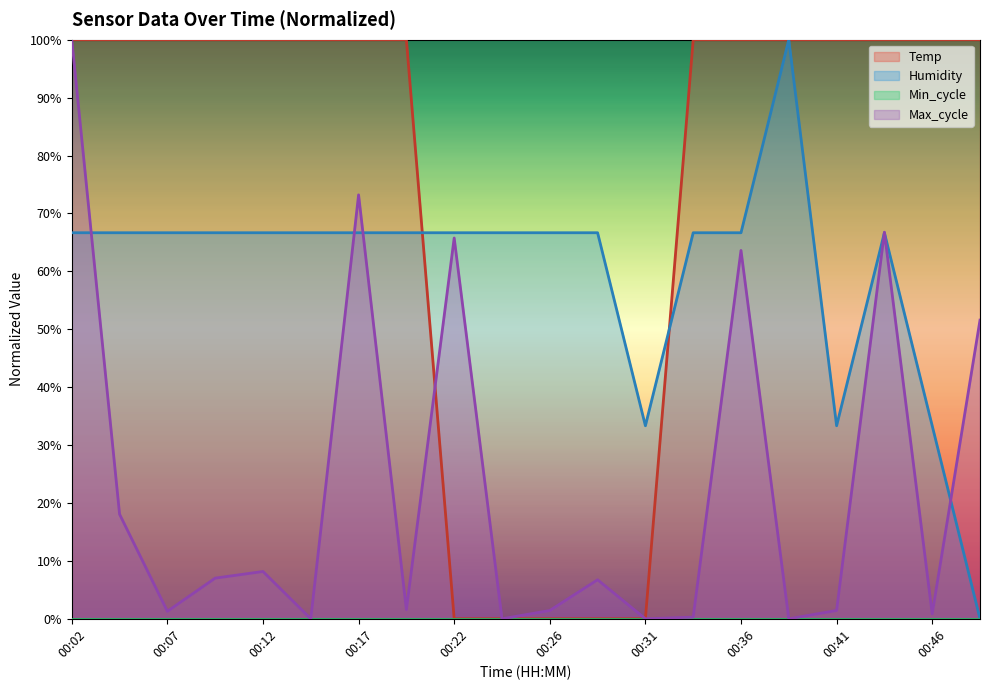

At which category is the sum across all series the highest?

00:02